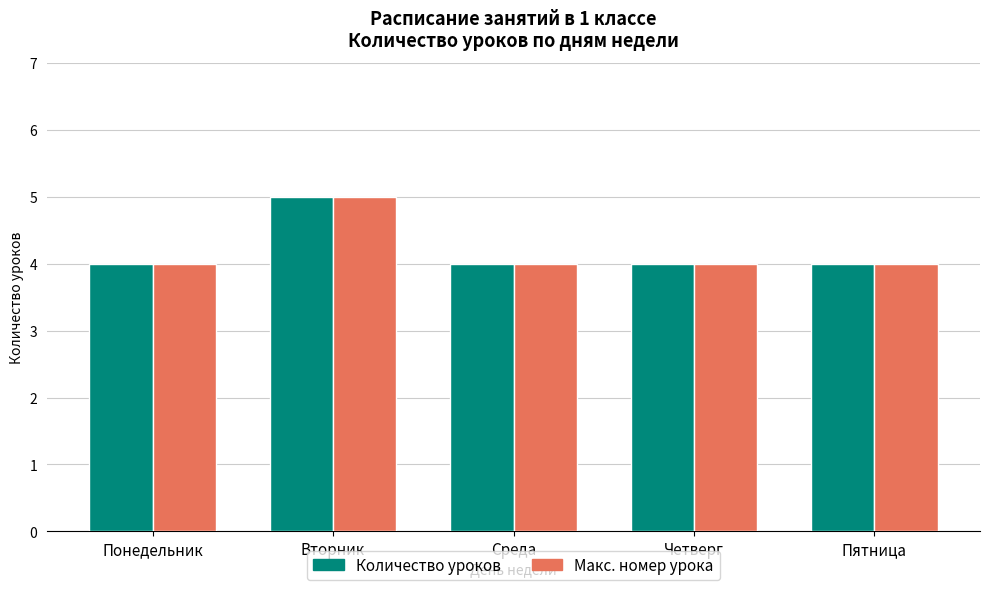

What is the approximate value of Количество уроков at Среда?

4